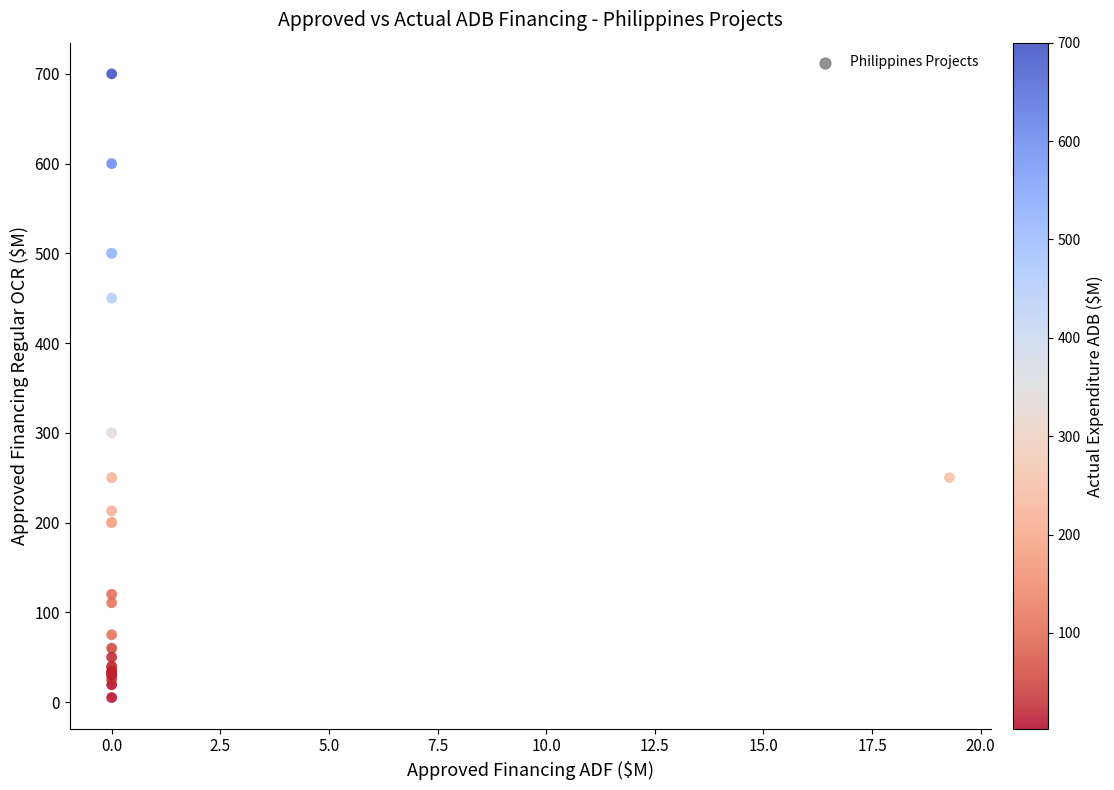

What Y value in the scatter plot is closest to 352?

300.0